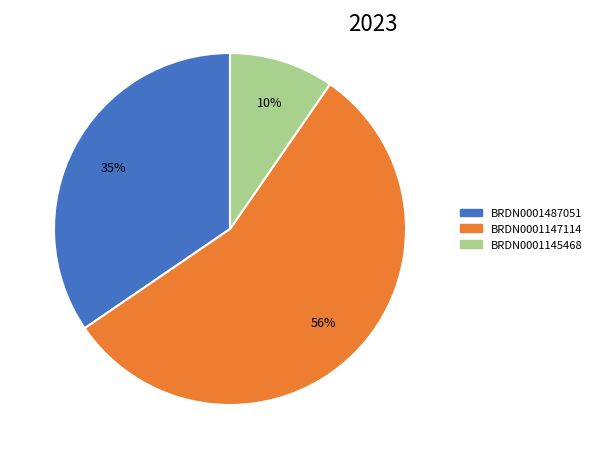

Is there any slice that represents more than half of the pie?

Yes